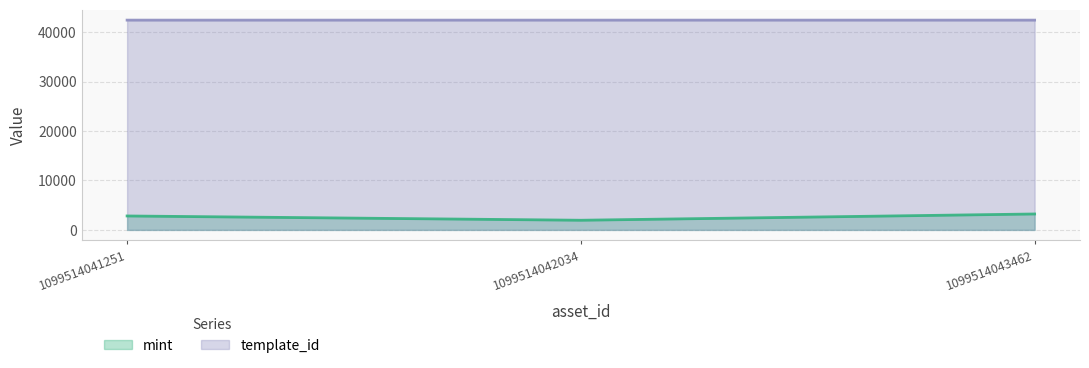

Rank the series by their maximum value, from highest to lowest.

template_id line, mint line